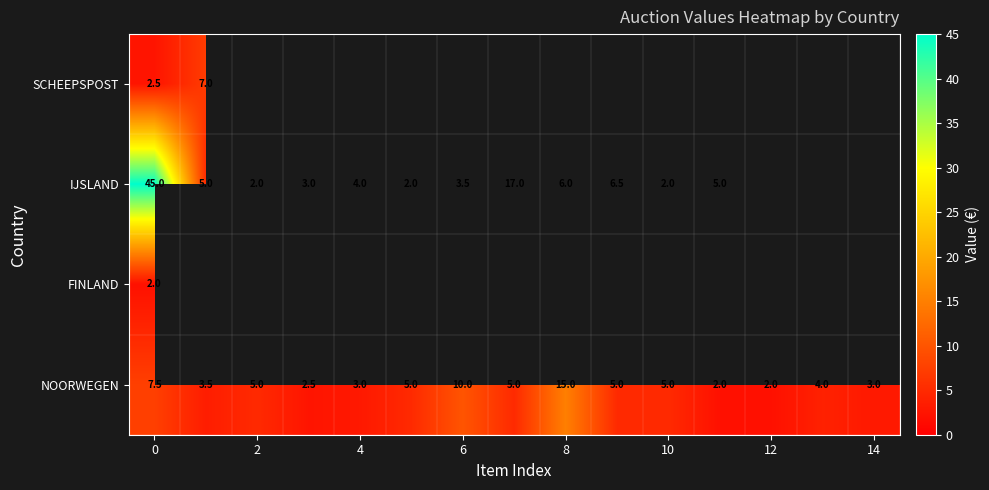

The value of NOORWEGEN at 8 is 6.4. True or false?

False